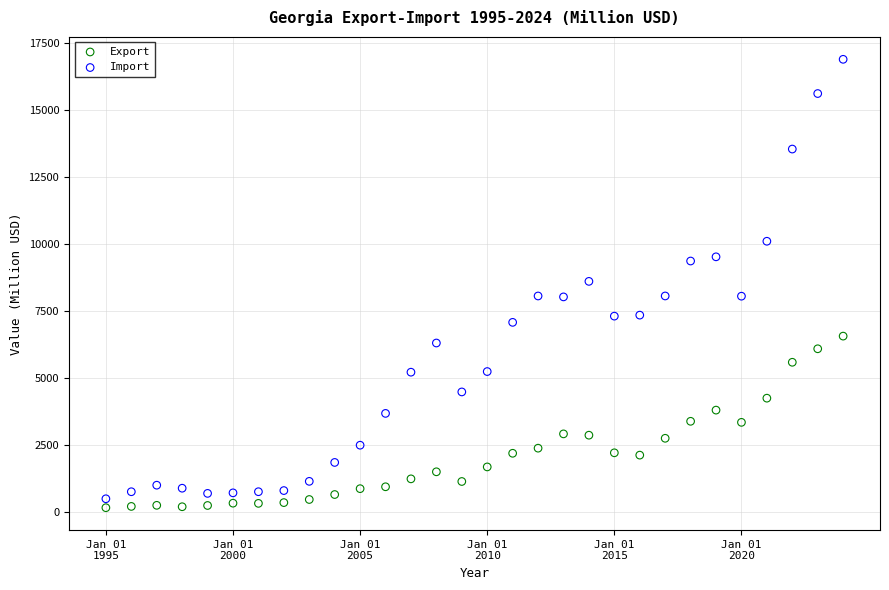

What are all the series names shown in the legend?

Export, Import